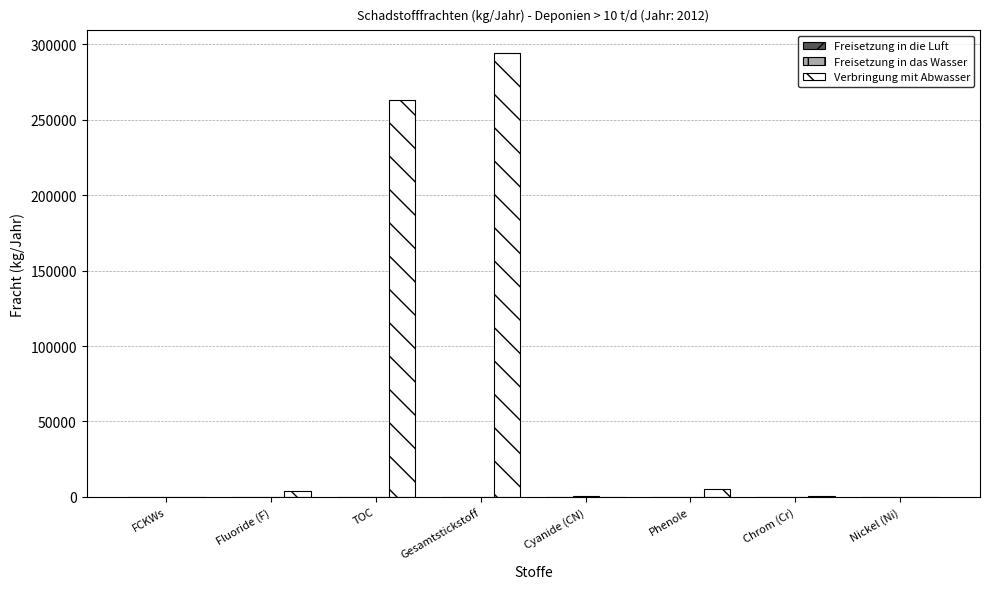

Between TOC and Cyanide (CN), which series saw the biggest shift?

Verbringung mit Abwasser